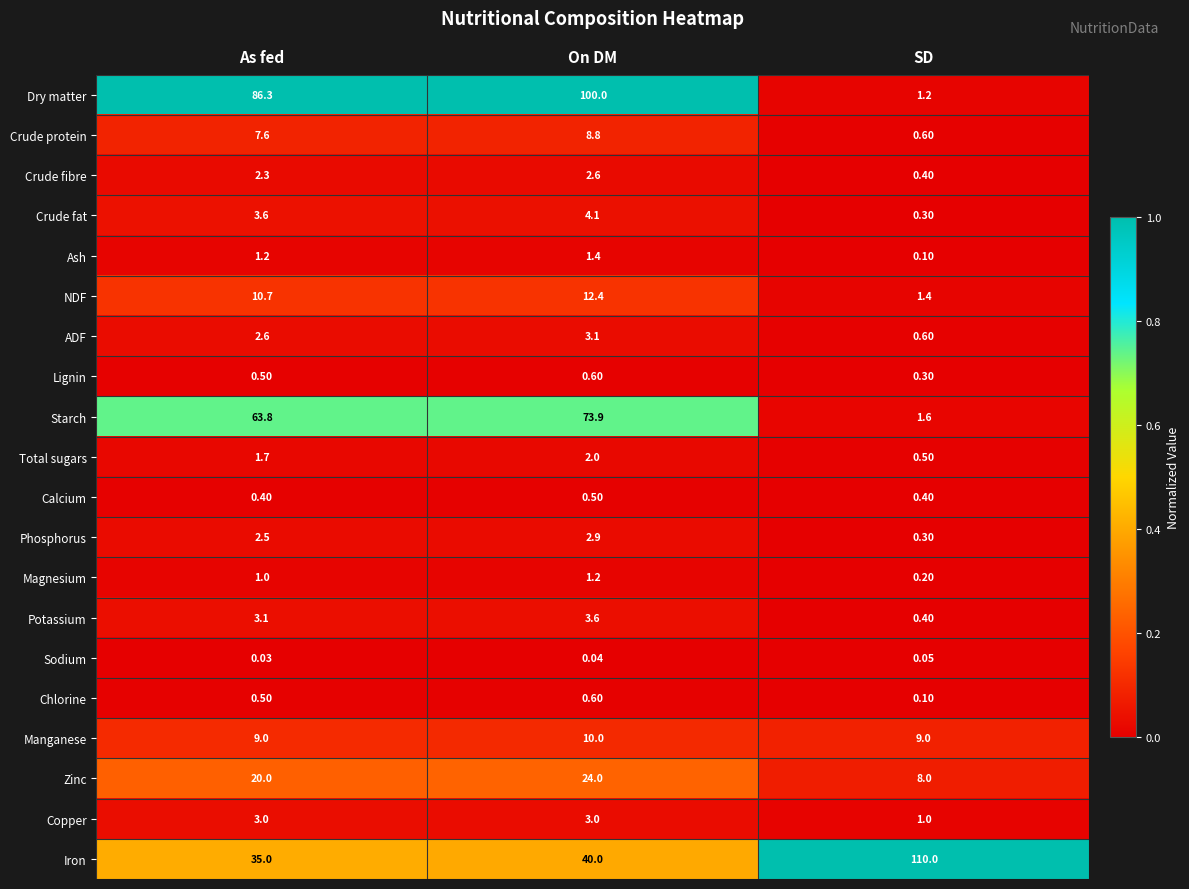

Where does the Ash series first go above 1?

As fed